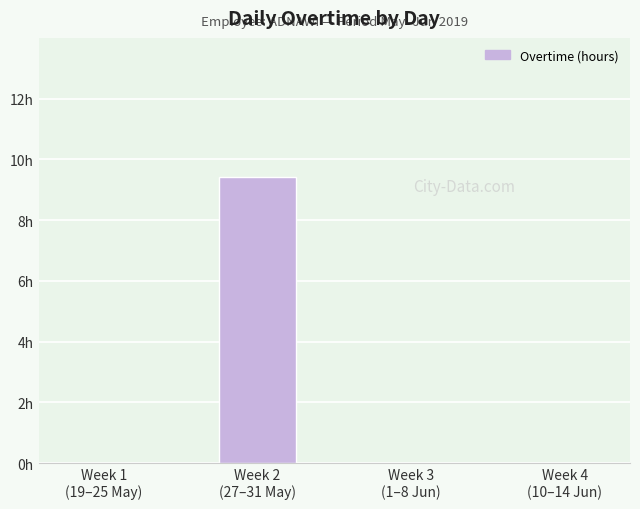

Which label corresponds to the smallest value in the chart?

Week 1
(19–25 May)